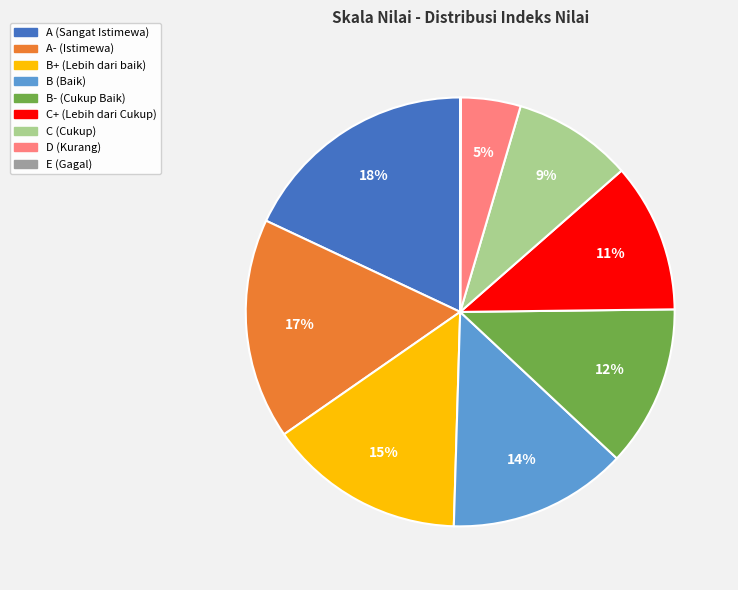

Combined, do A- (Istimewa) and B+ (Lebih dari baik) account for over 50%?

No